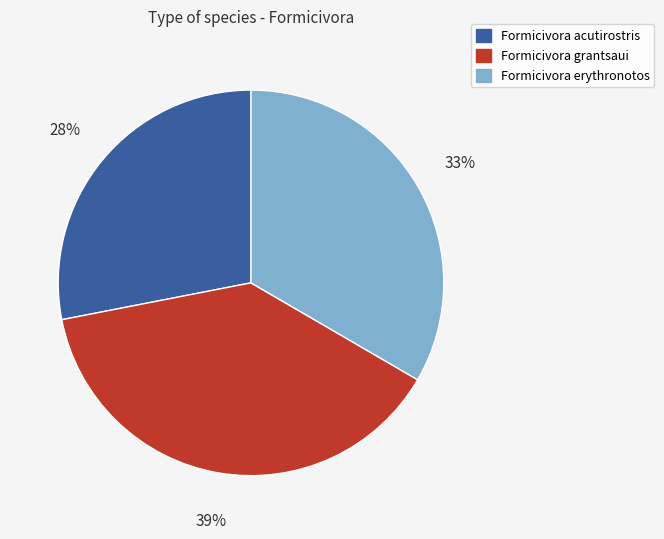

Between Formicivora grantsaui and Formicivora erythronotos, which is larger?

Formicivora grantsaui